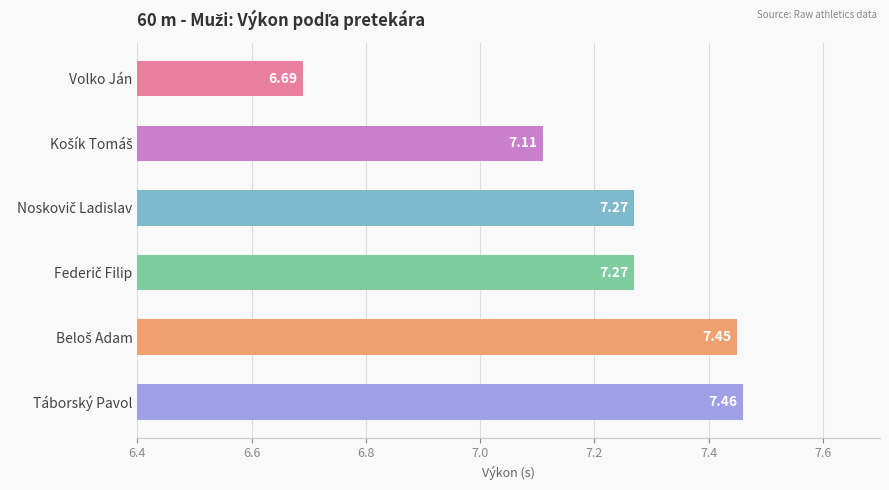

What is the difference between the maximum and minimum values?

0.8